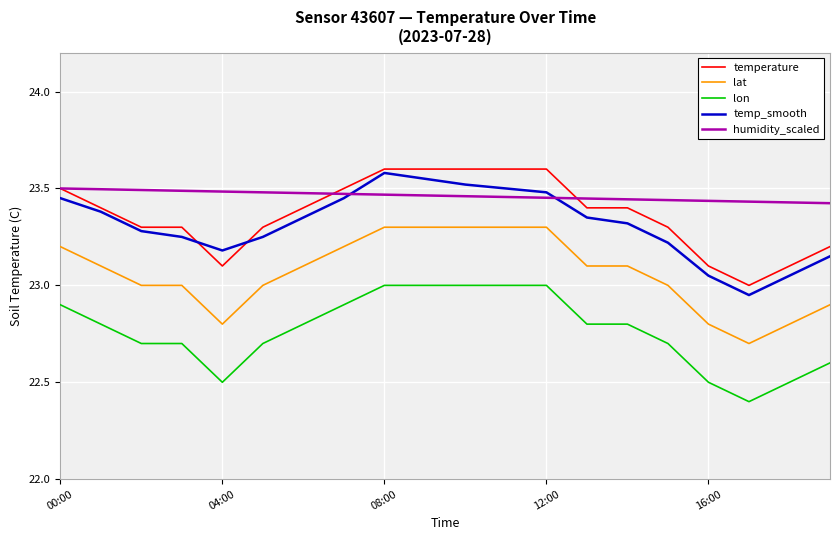

What is the minimum value shown in the chart?

22.4